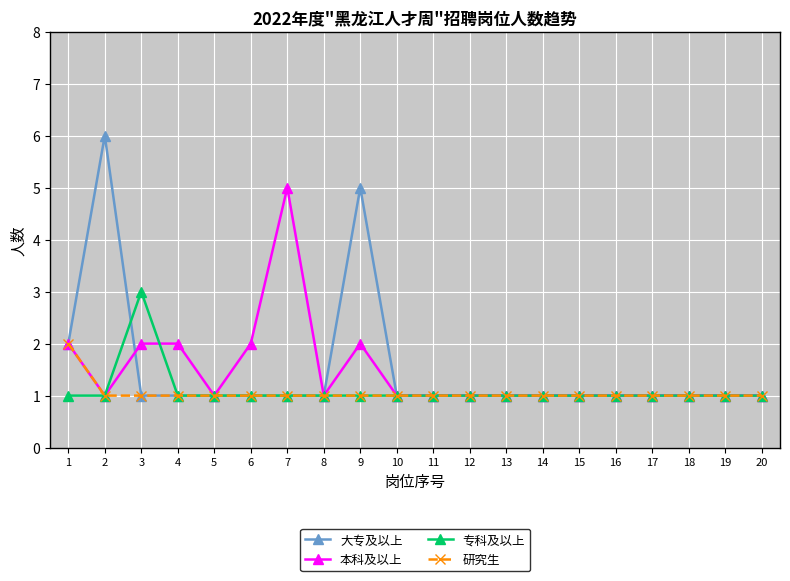

List the series in order of their peak value, highest first.

大专及以上, 本科及以上, 专科及以上, 研究生